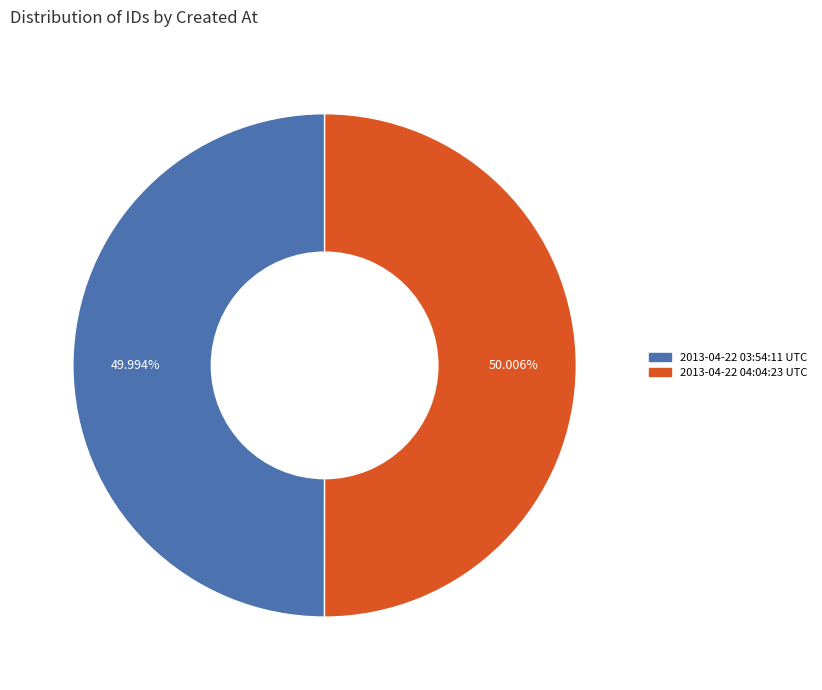

How many segments does this pie chart have?

2